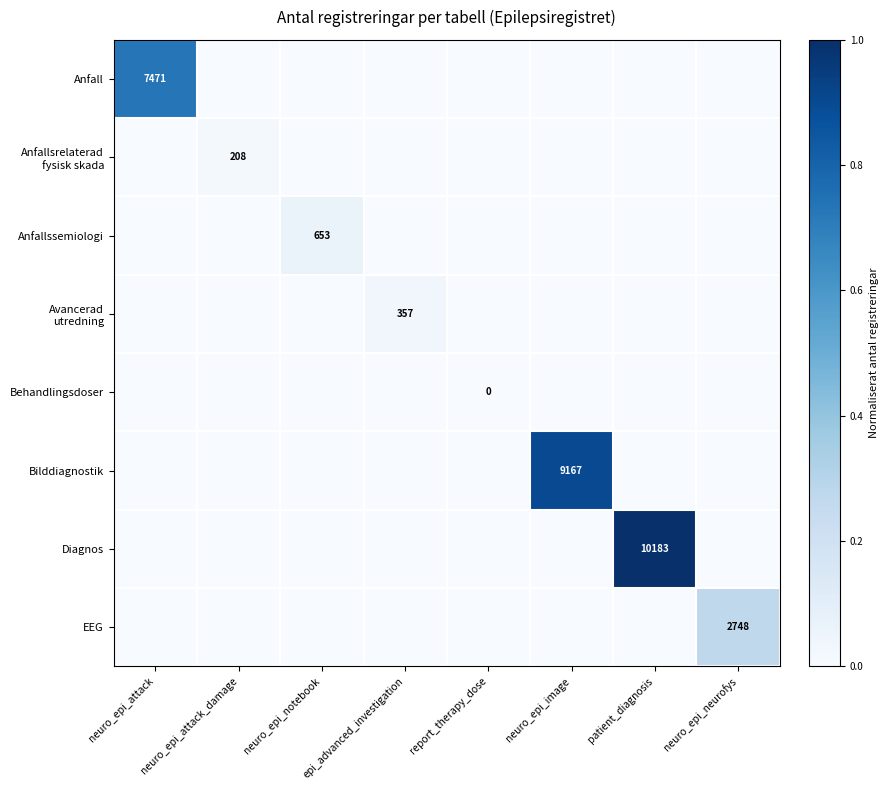

List the labels in order of EEG value, smallest first.

neuro_epi_attack, neuro_epi_attack_damage, neuro_epi_notebook, epi_advanced_investigation, report_therapy_dose, neuro_epi_image, patient_diagnosis, neuro_epi_neurofys